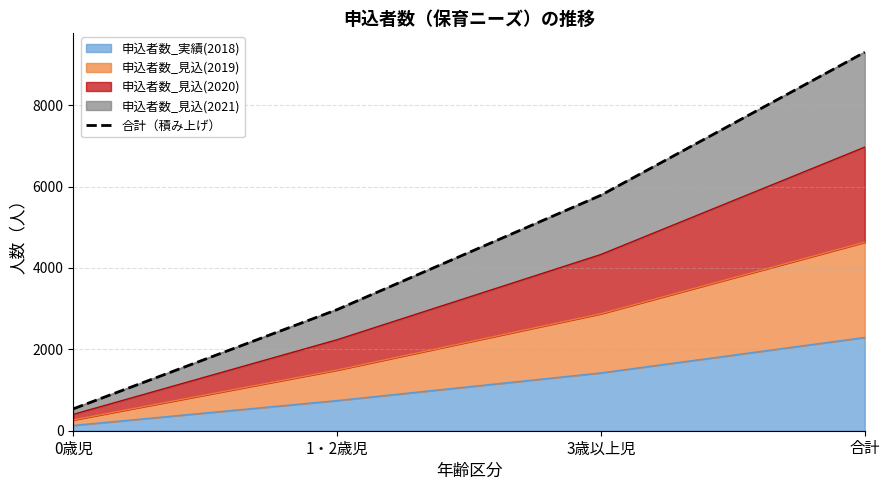

Is it true that the value at 3歳以上児 is 5786?

True